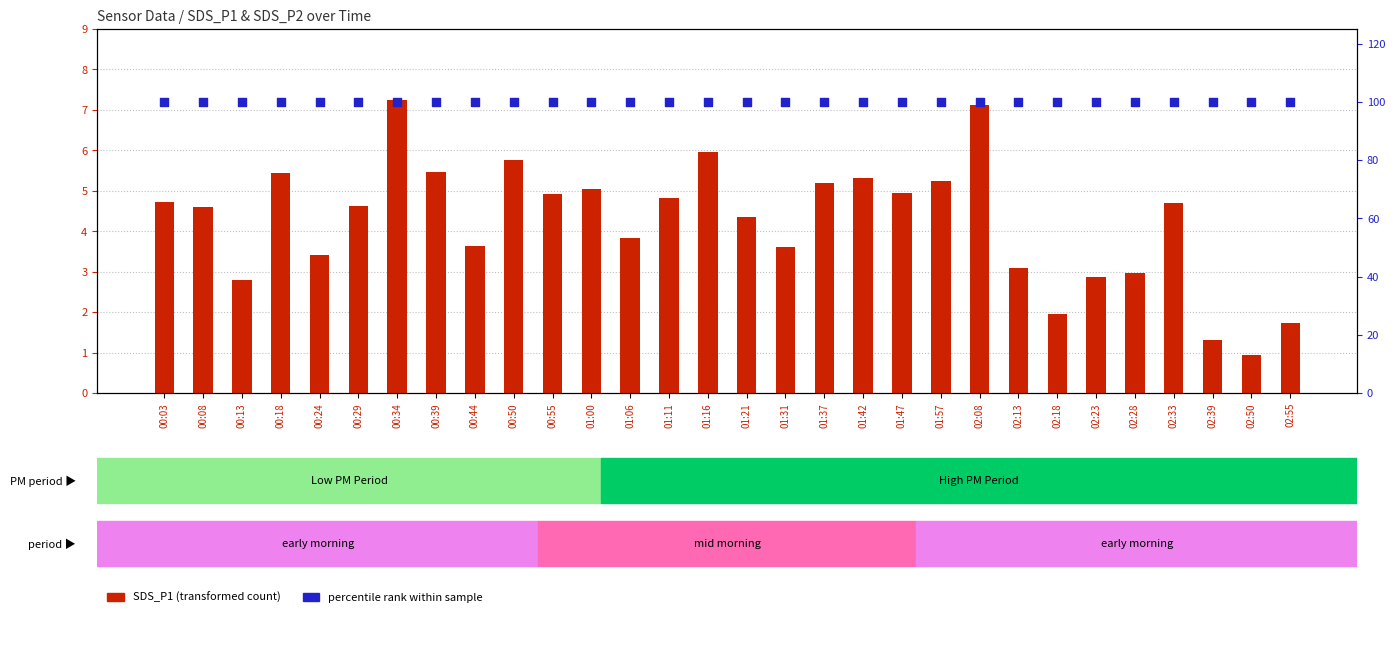

At how many categories does at least one series exceed 84?

30